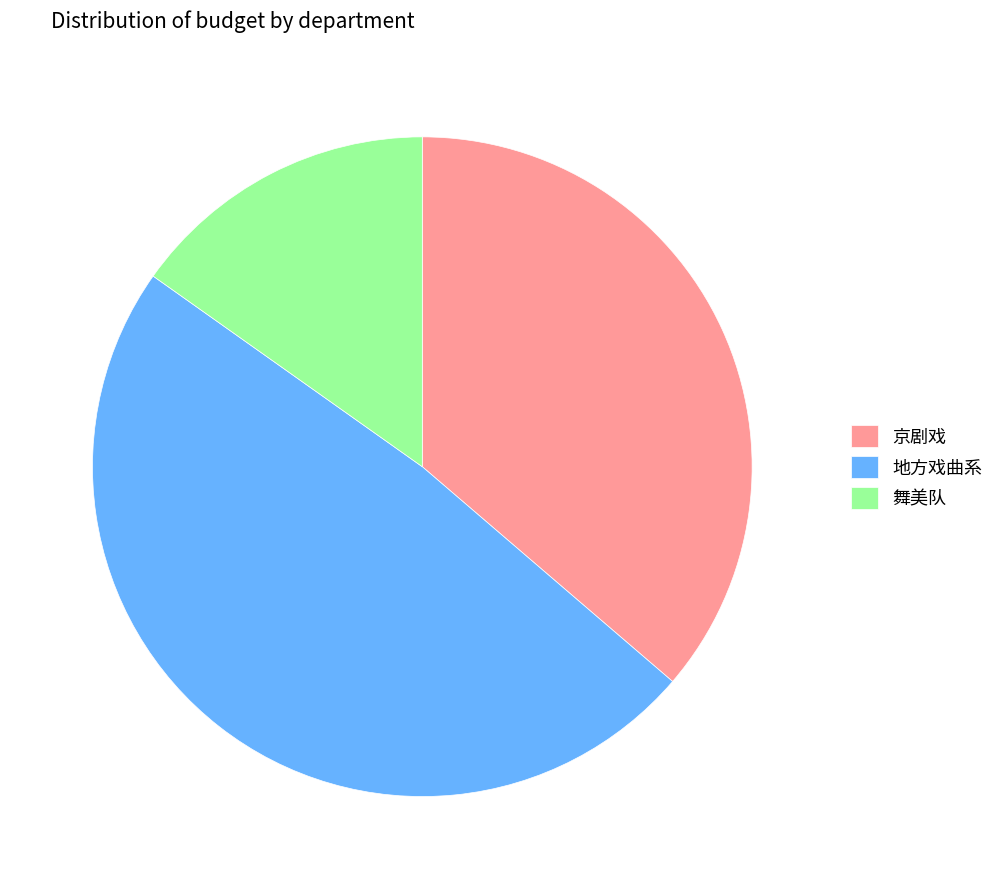

The 舞美队 slice represents 15% of the pie. True or false?

True